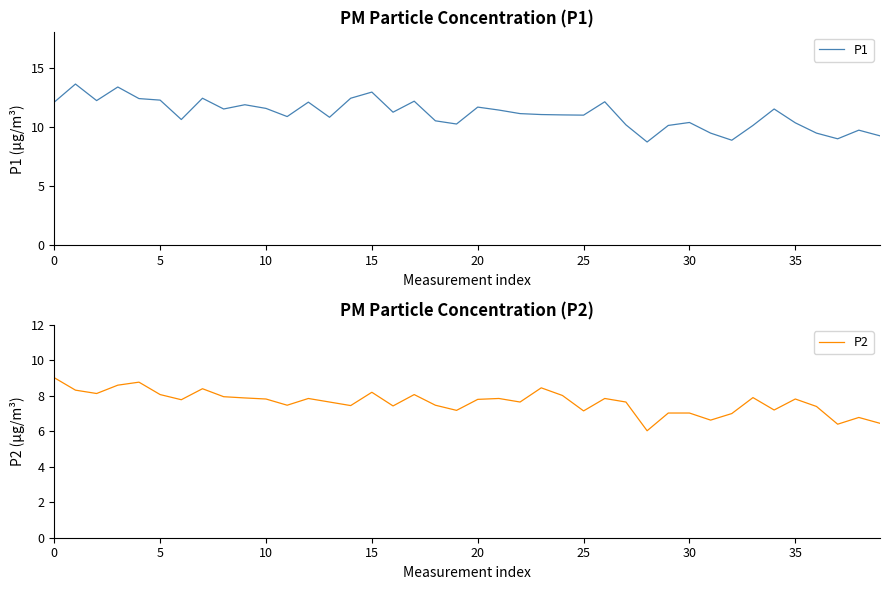

Is it true that P1 equals 15.5 at 30?

False